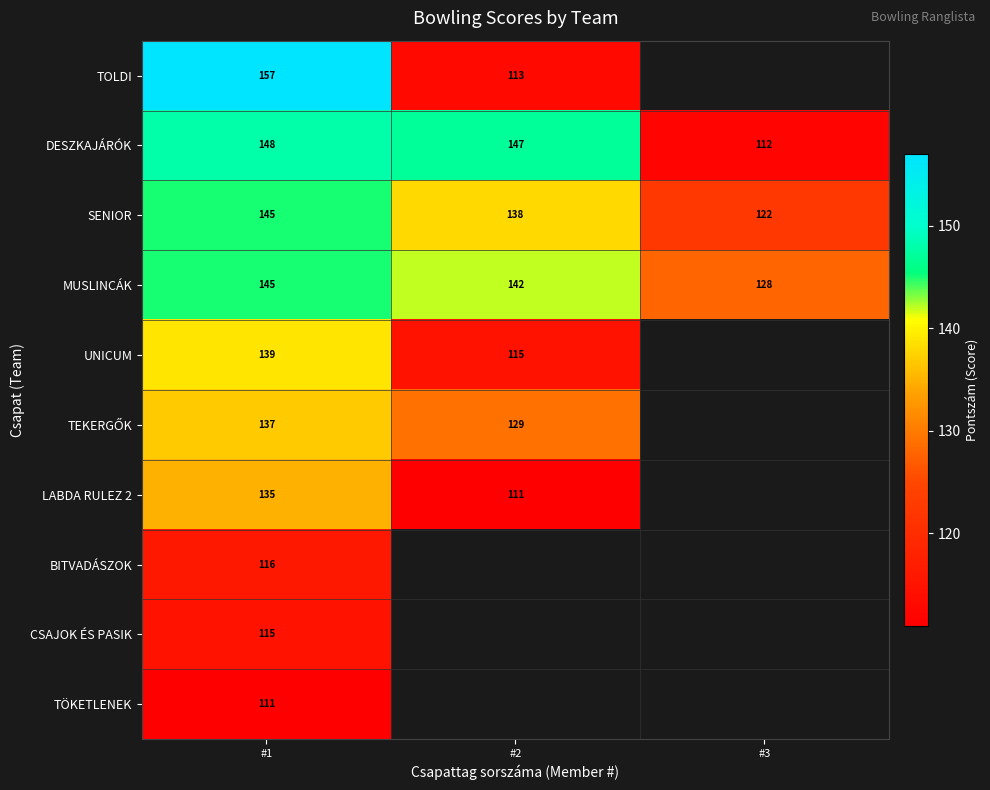

At how many categories does at least one series exceed 128?

2